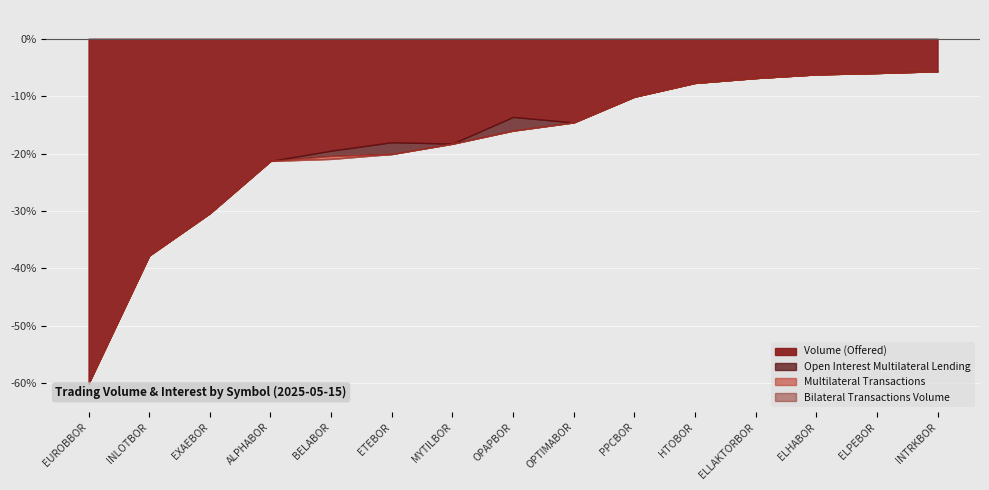

Is the value of Volume (Offered) at PPCBOR greater than the value of Bilateral Transactions Volume at ALPHABOR?

Yes